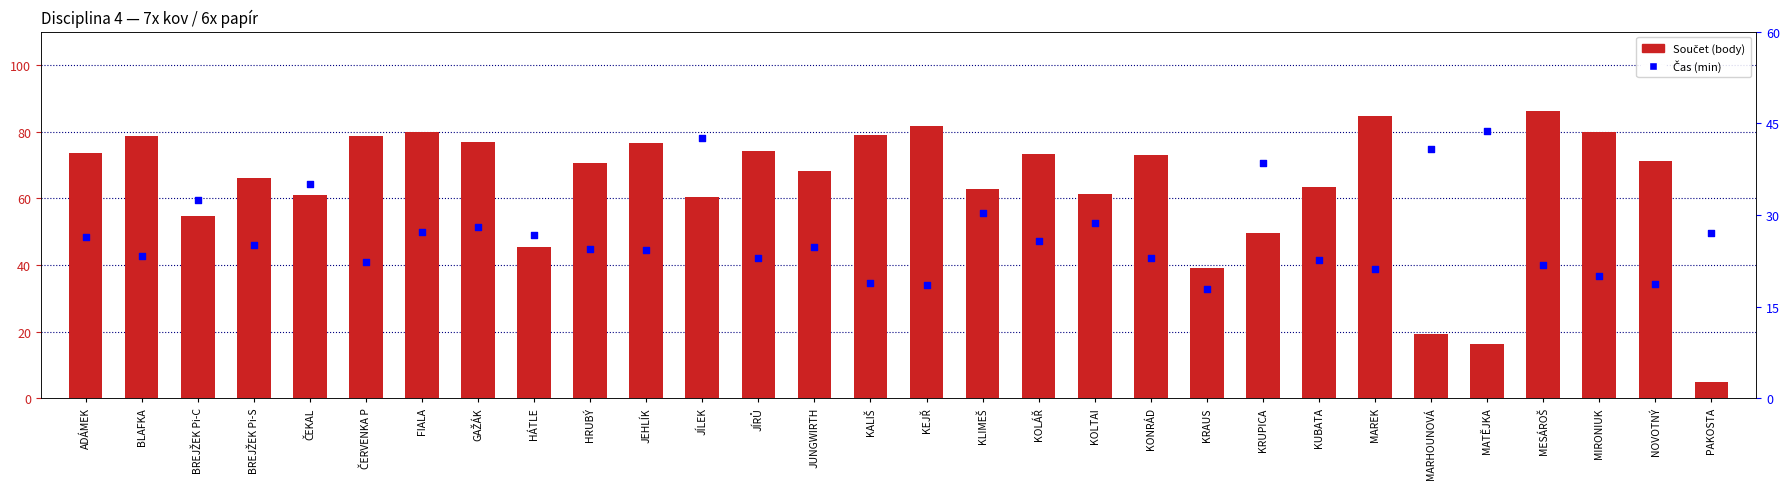

At how many categories does at least one series exceed 42?

27